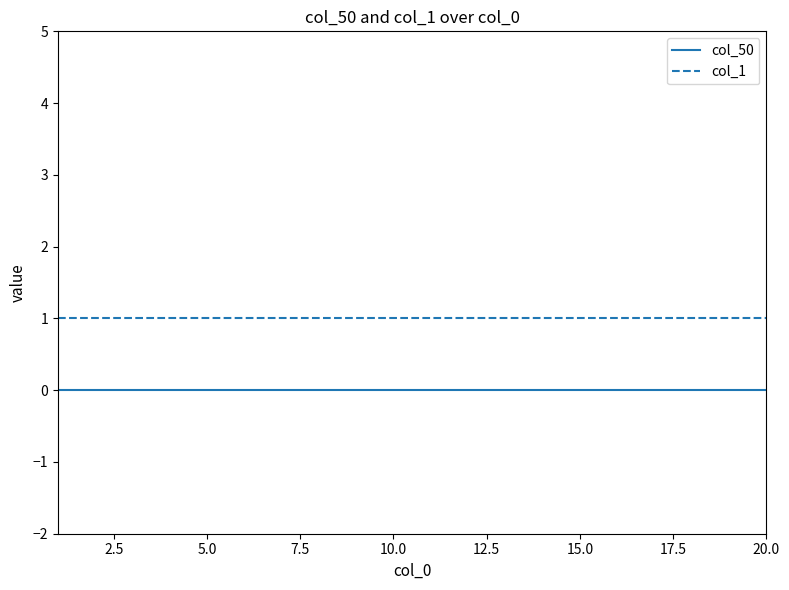

Which series has the largest total across all categories?

col_1